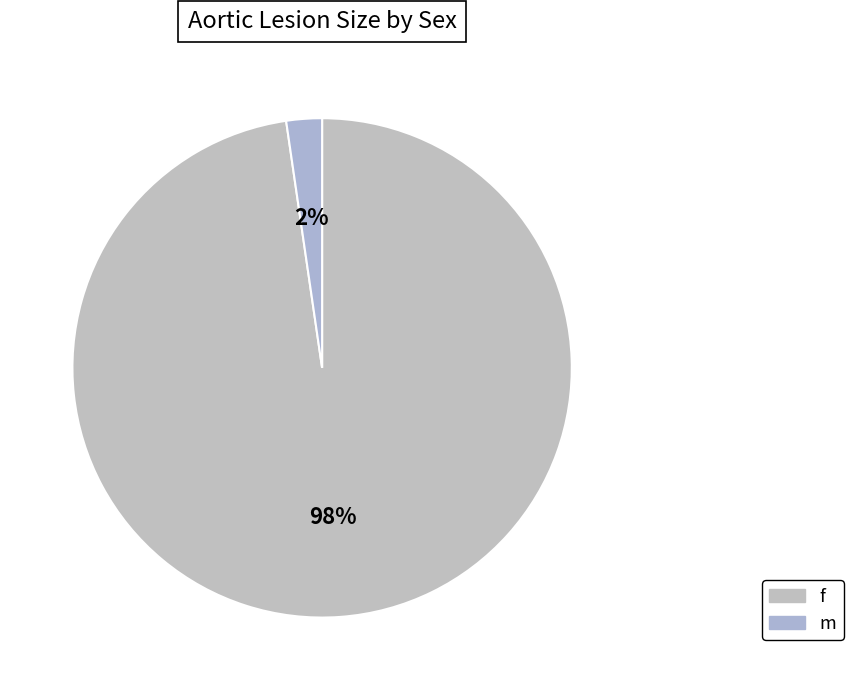

Rank the categories by value from highest to lowest.

f, m